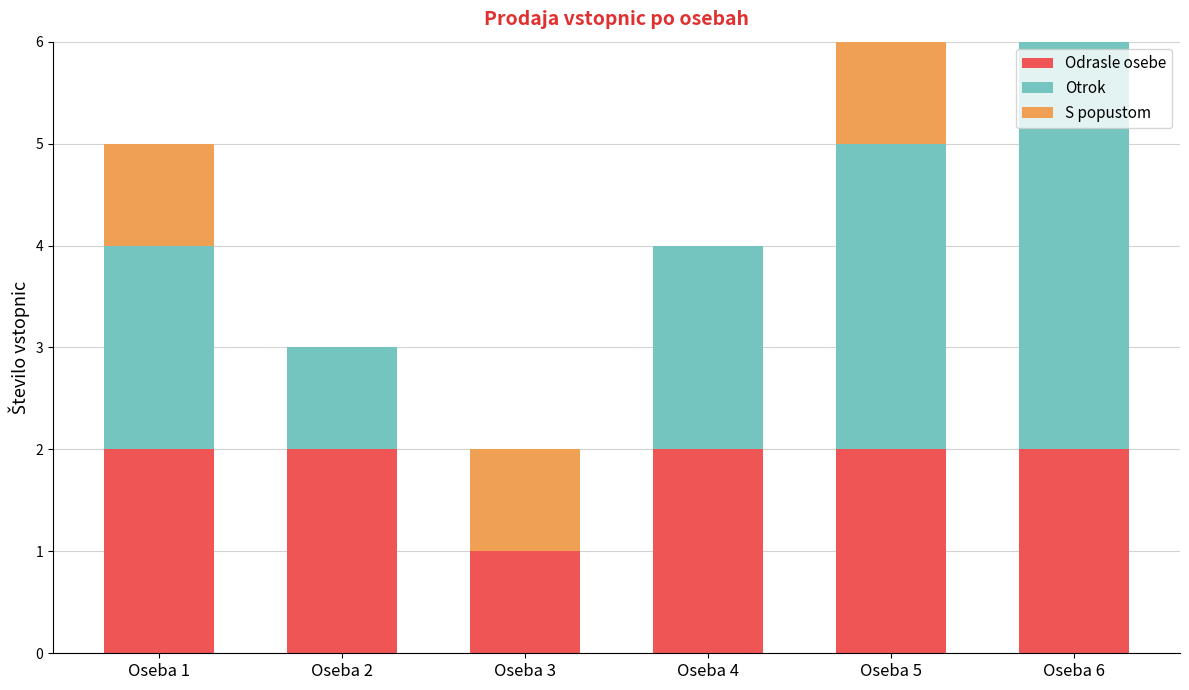

The value of Odrasle osebe at Oseba 5 is 0. True or false?

False